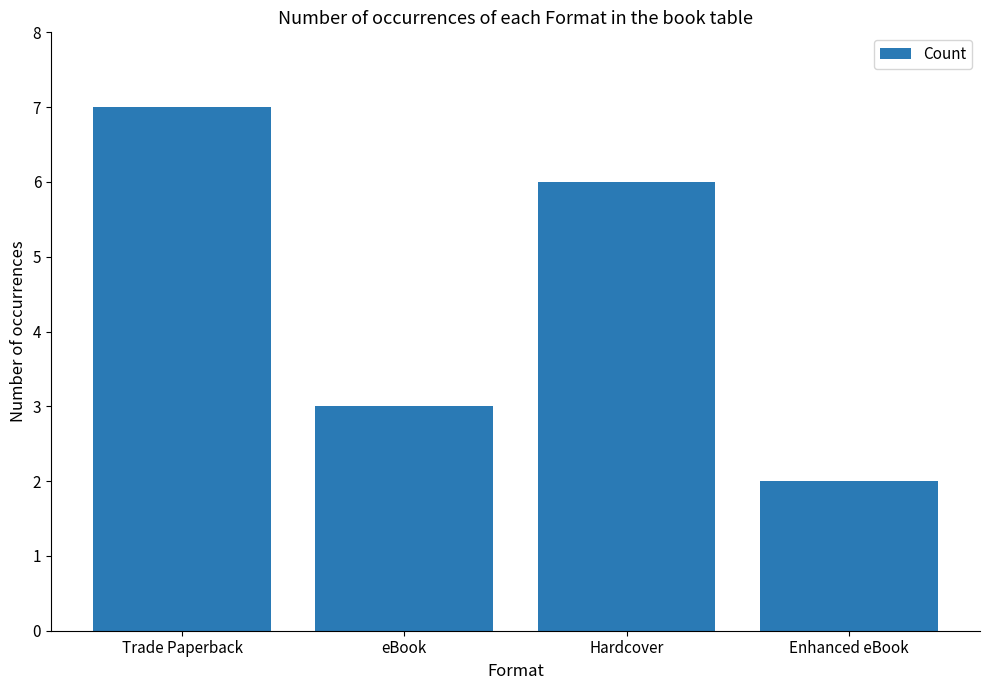

Are the bars horizontal?

No